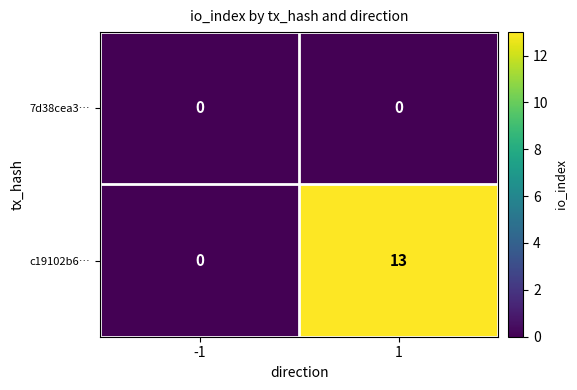

At which category is the sum across all series the highest?

1